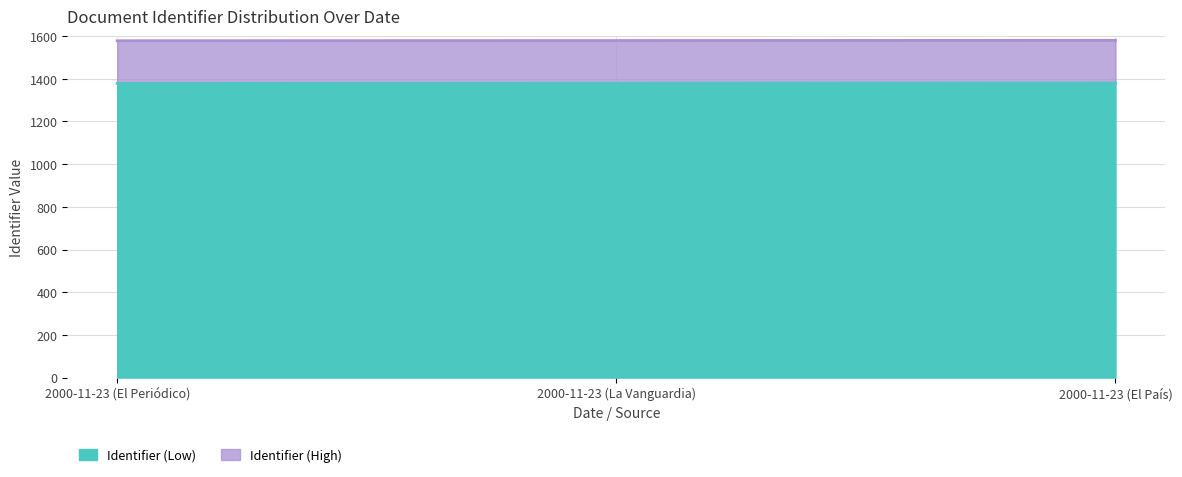

Rank the categories by value from highest to lowest.

2000-11-23 (El País), 2000-11-23 (La Vanguardia), 2000-11-23 (El Periódico)